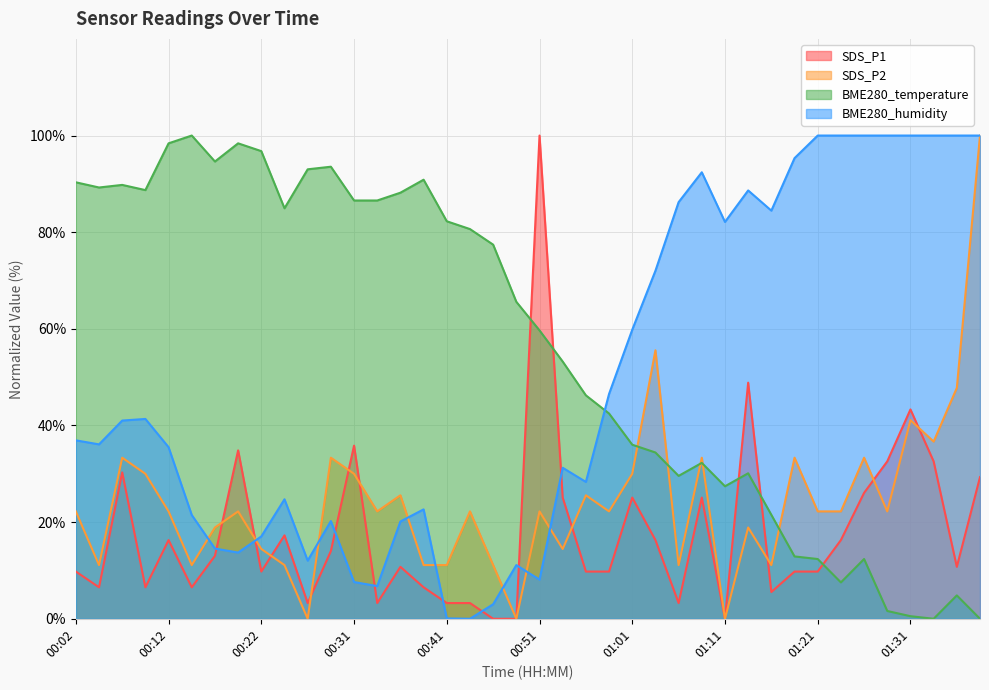

The SDS_P2 series shows 46.0 at 00:31. True or false?

False